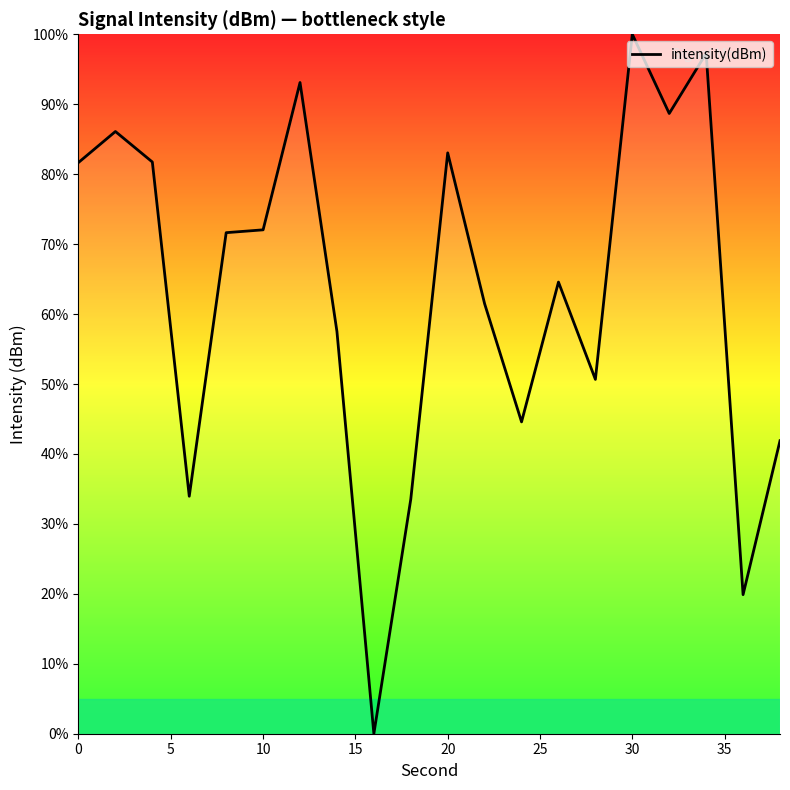

Reading left to right, what are all the values shown in this chart?

81.7	86.1	81.7	34.0	71.6	72.0	93.1	57.5	0.0	33.5	83.0	61.5	44.6	64.6	50.7	100.0	88.7	97.3	19.9	41.9